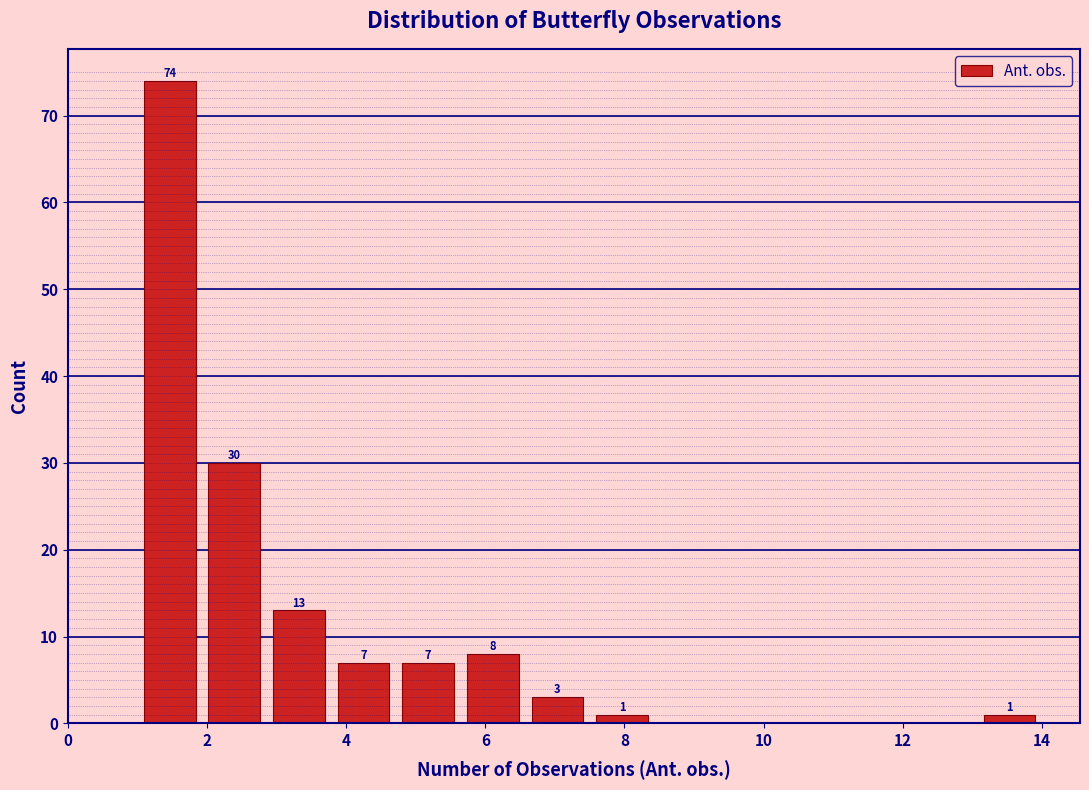

Which range on the x-axis has the tallest bar?

1.0 to 2.0